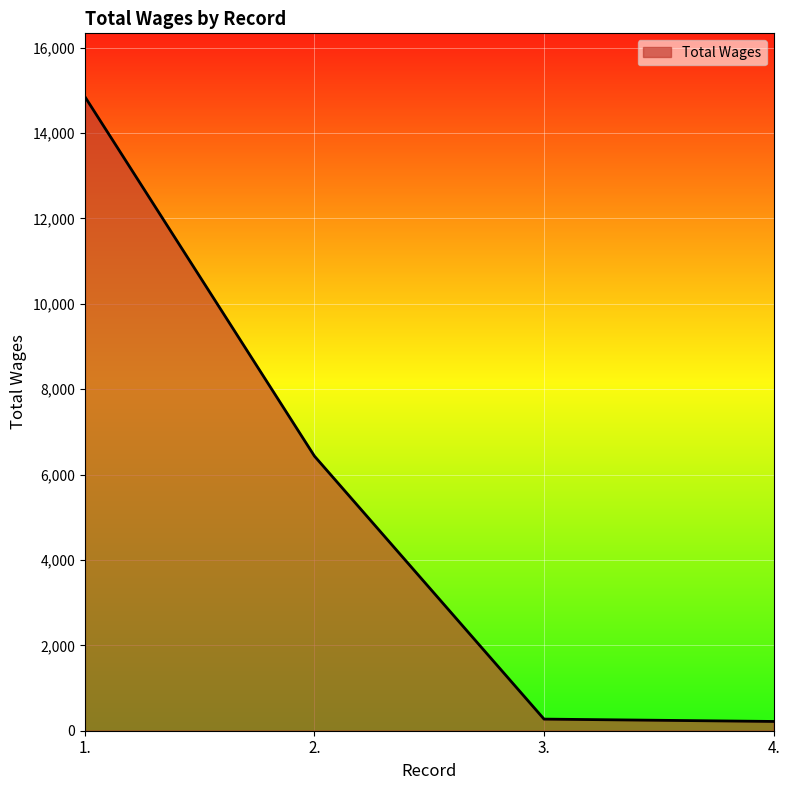

True or false: the data has more than 2 interior local peaks.

False